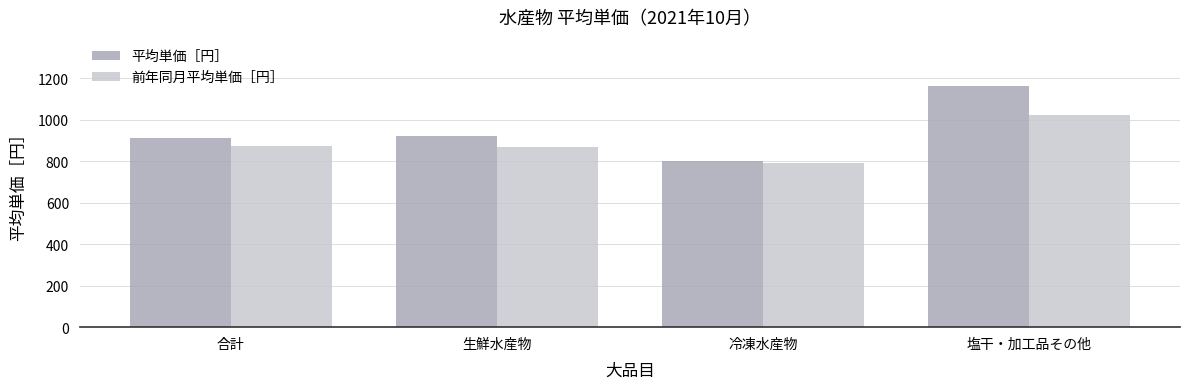

Which series has the largest range (max minus min)?

平均単価［円］